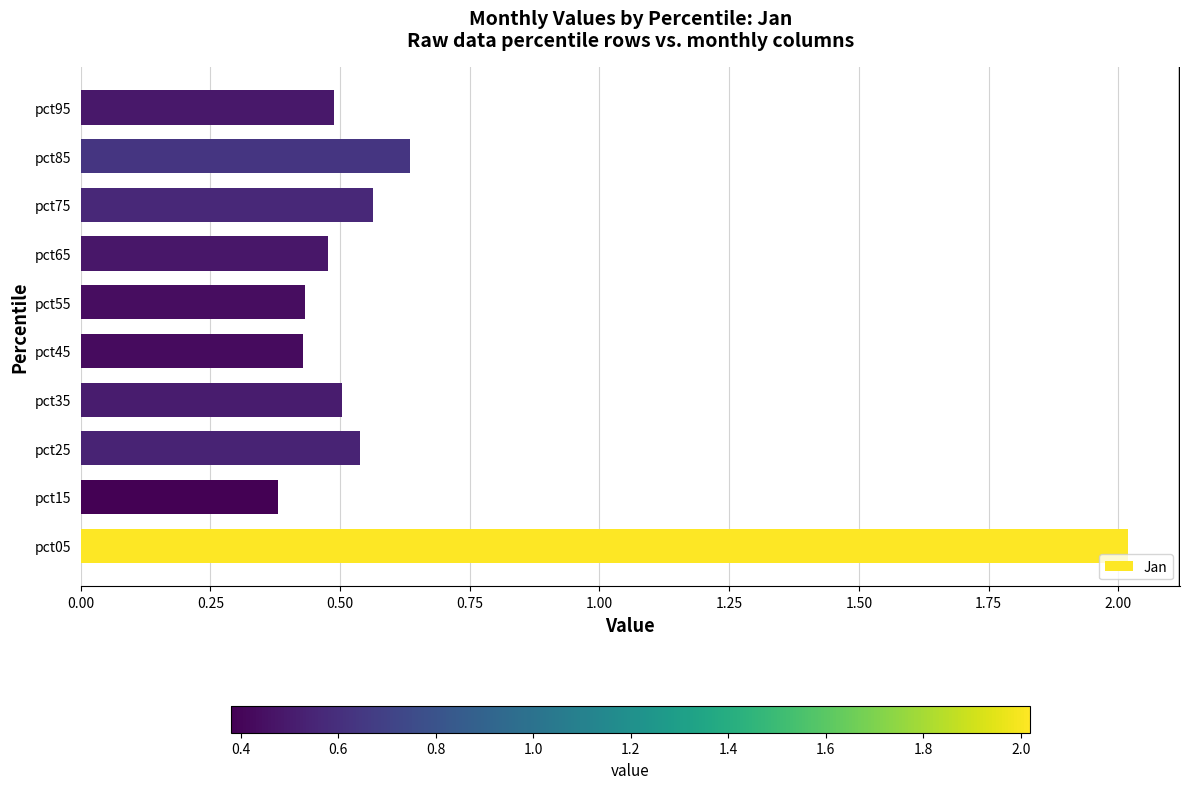

What is the sum of all values?

6.5